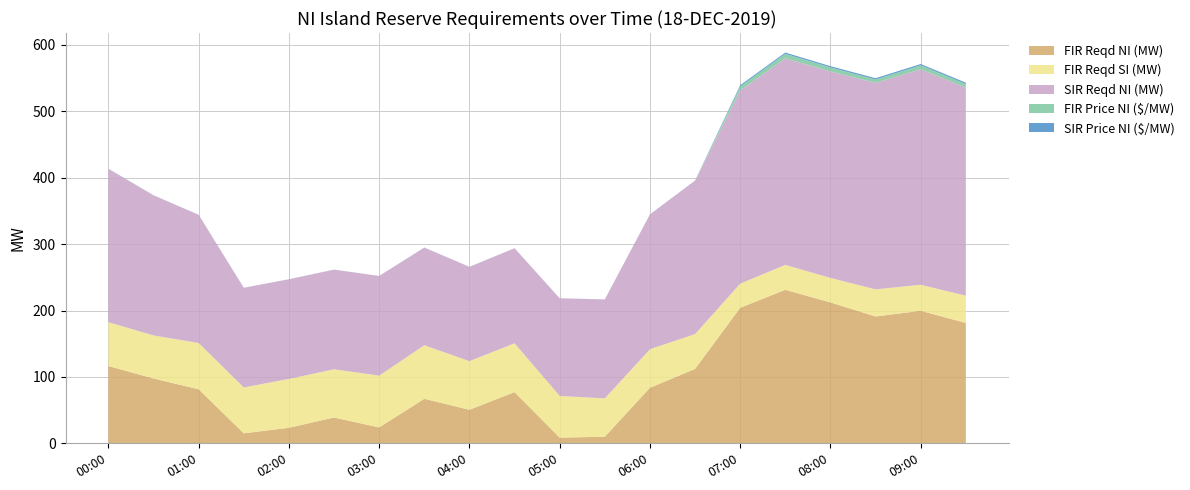

Reading left to right, extract all data points from this chart.

FIR Reqd NI (MW): 00:00=116.4	00:30=97.6	01:00=81.4	01:30=15.1	02:00=23.4	02:30=38.9	03:00=23.9	03:30=67.1	04:00=50.5	04:30=77.1	05:00=8.6	05:30=9.9	06:00=83.7	06:30=112.1	07:00=204.1	07:30=231.2	08:00=212.2	08:30=191.0	09:00=199.6	09:30=181.3
FIR Reqd SI (MW): 00:00=66.0	00:30=64.8	01:00=69.6	01:30=69.1	02:00=73.6	02:30=72.6	03:00=78.0	03:30=80.6	04:00=73.3	04:30=73.5	05:00=62.7	05:30=57.8	06:00=58.0	06:30=52.5	07:00=36.4	07:30=37.5	08:00=36.9	08:30=40.8	09:00=39.2	09:30=41.1
SIR Reqd NI (MW): 00:00=231.0	00:30=211.0	01:00=193.0	01:30=150.0	02:00=150.0	02:30=150.0	03:00=150.0	03:30=147.0	04:00=142.0	04:30=143.0	05:00=147.0	05:30=149.0	06:00=203.0	06:30=231.0	07:00=291.0	07:30=311.0	08:00=311.0	08:30=311.0	09:00=324.4	09:30=313.4
FIR Price NI ($/MW): 00:00=0.1	00:30=0.0	01:00=0.0	01:30=0.0	02:00=0.0	02:30=0.0	03:00=0.0	03:30=0.1	04:00=0.0	04:30=0.1	05:00=0.0	05:30=0.0	06:00=0.0	06:30=0.1	07:00=6.0	07:30=6.8	08:00=6.0	08:30=5.0	09:00=6.0	09:30=5.3
SIR Price NI ($/MW): 00:00=0.1	00:30=0.1	01:00=0.1	01:30=0.1	02:00=0.1	02:30=0.1	03:00=0.1	03:30=0.1	04:00=0.0	04:30=0.1	05:00=0.1	05:30=0.1	06:00=0.1	06:30=0.1	07:00=1.9	07:30=2.0	08:00=1.9	08:30=2.0	09:00=2.0	09:30=2.0